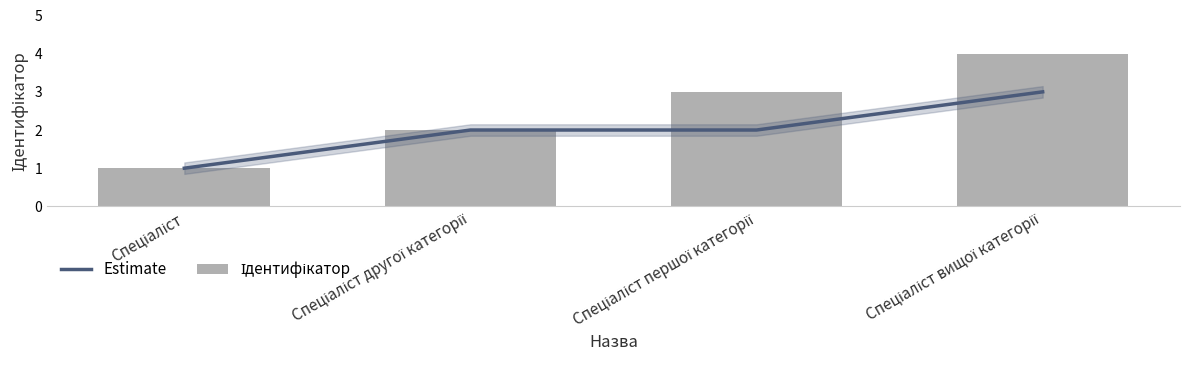

Which label corresponds to the smallest value in the chart?

Спеціаліст